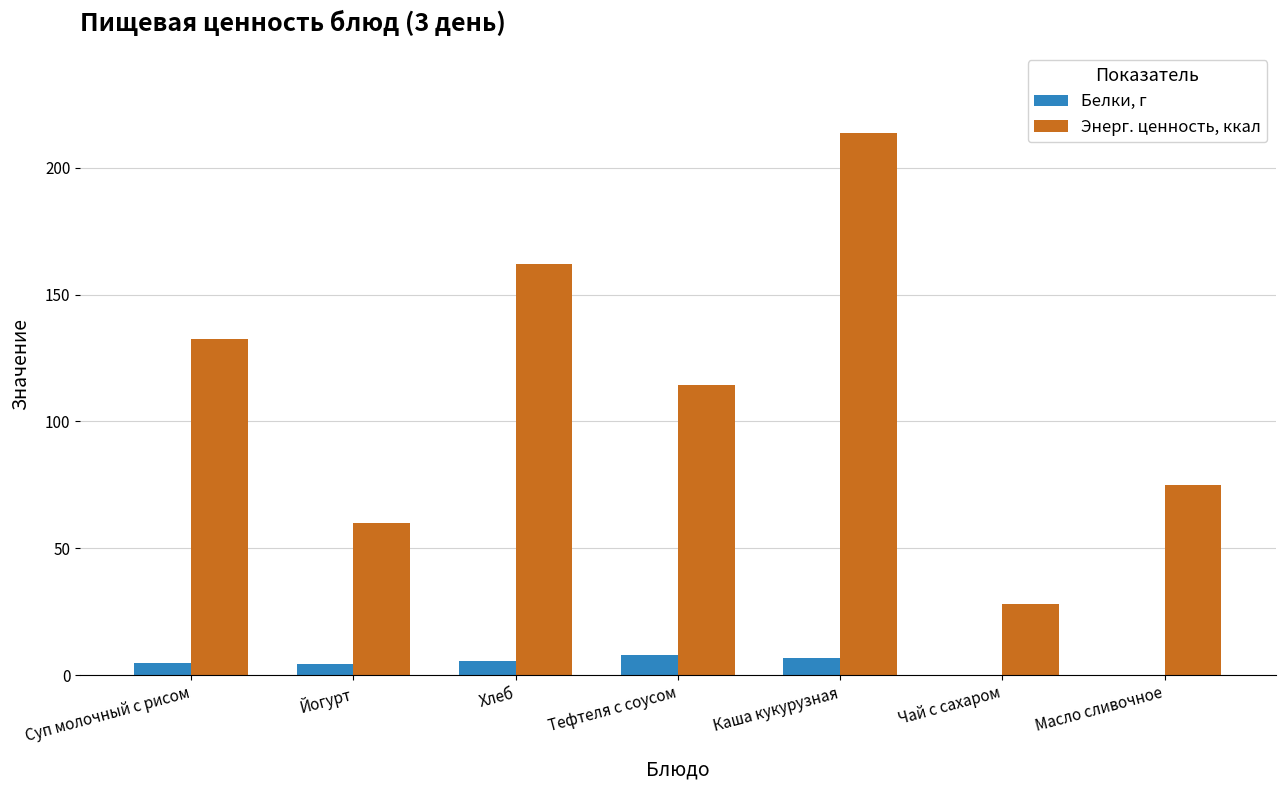

Which series has the largest total across all categories?

Энерг. ценность, ккал